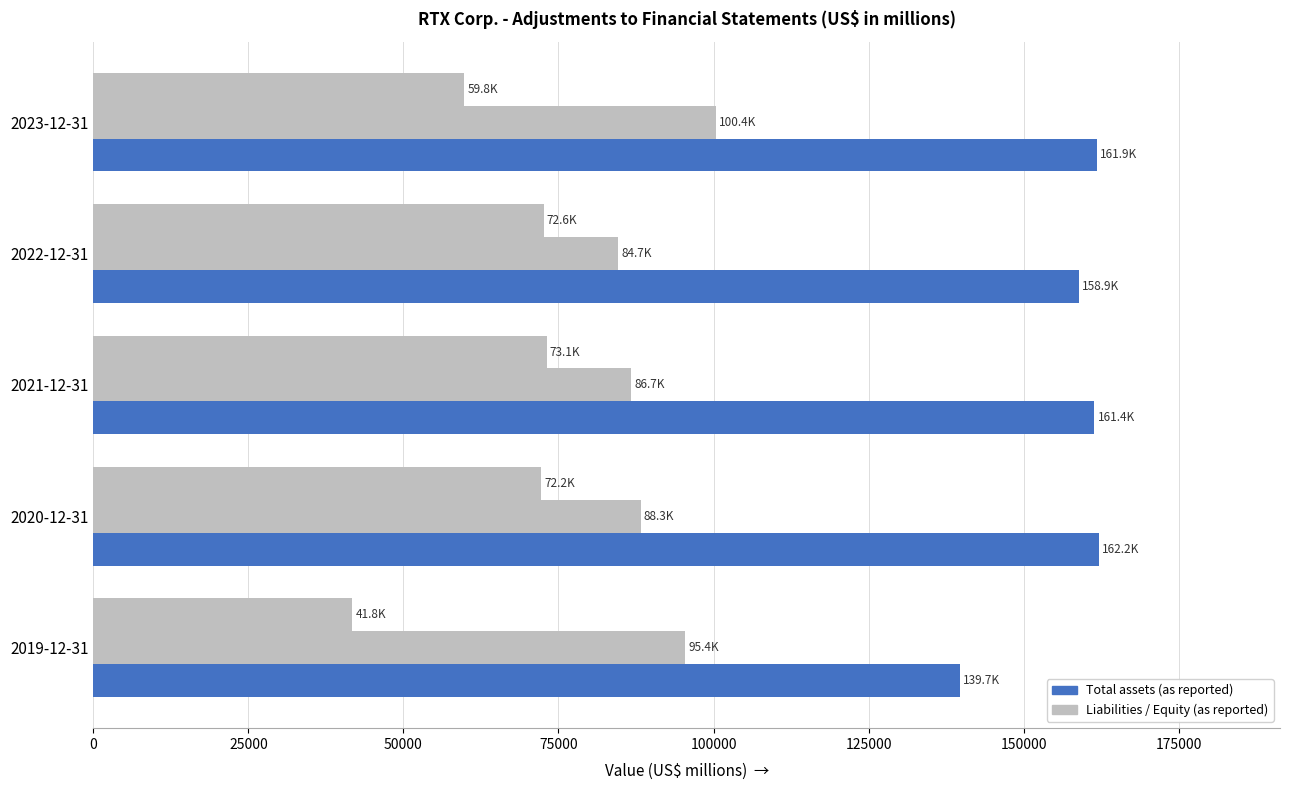

How many distinct data groups are displayed?

3